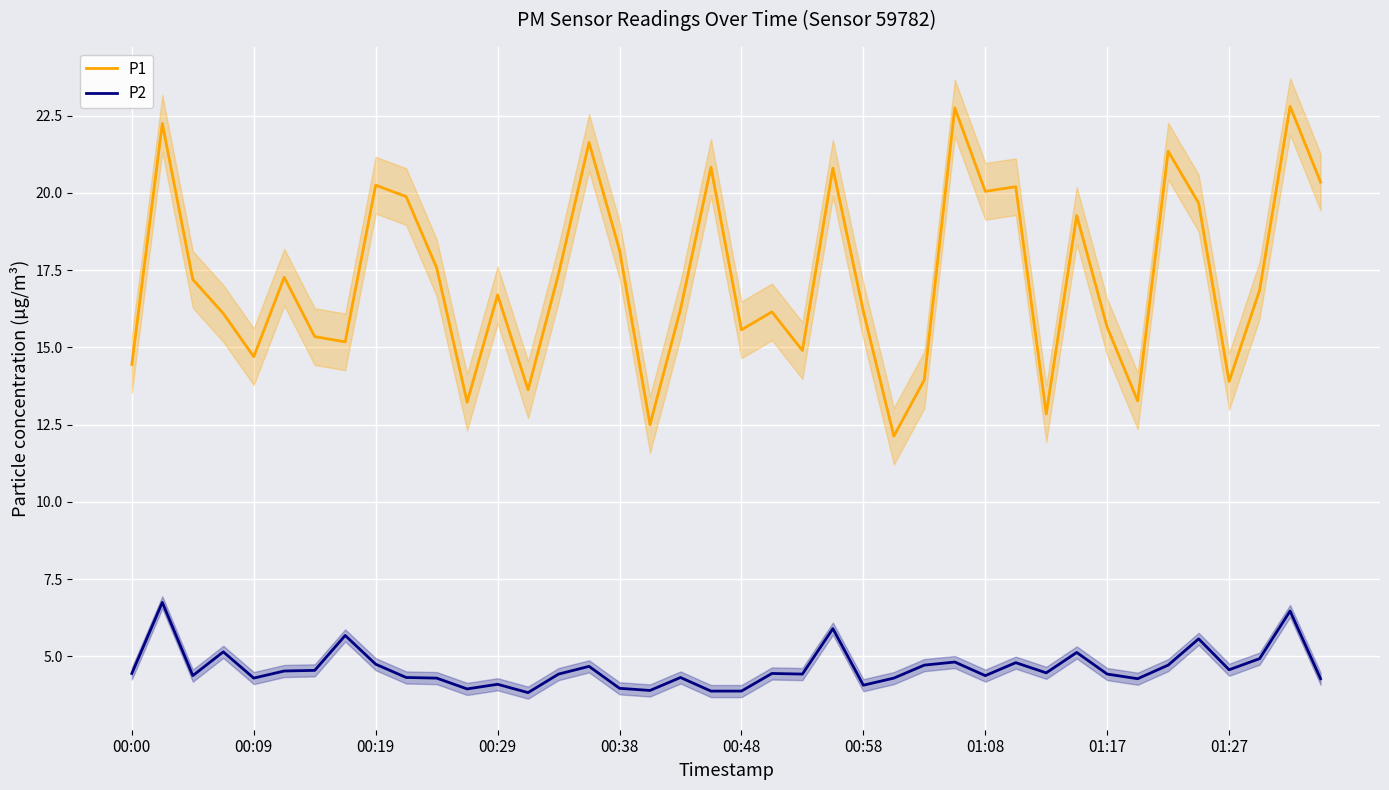

Is it true that P1 equals 27.1 at 01:17?

False